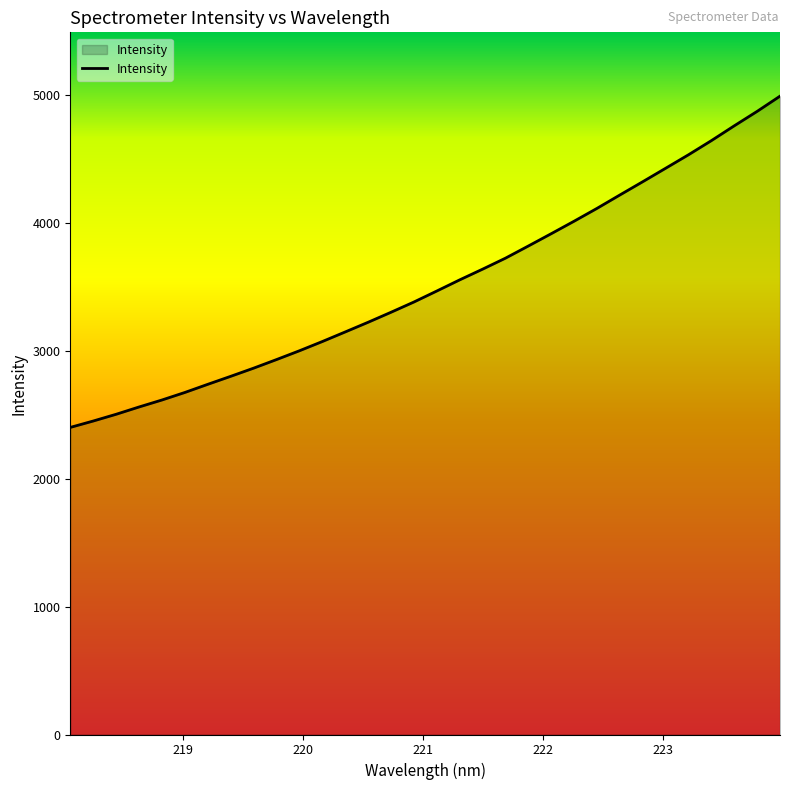

What is the maximum value shown in the chart?

4994.4